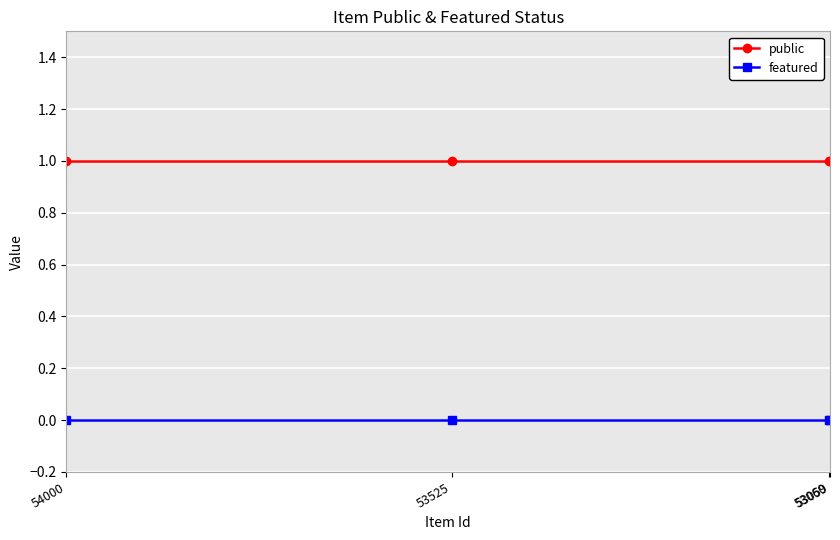

What are all the series names shown in the legend?

public, featured